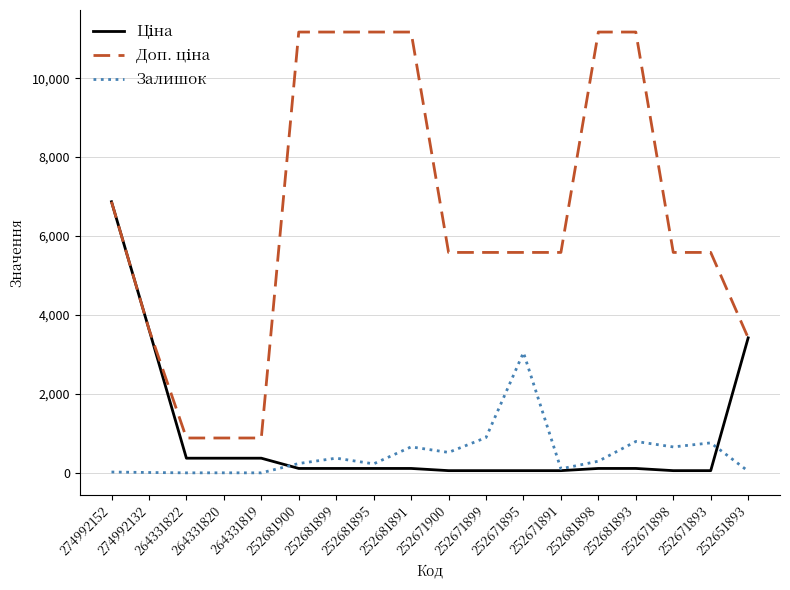

How many categories are shown in the chart?

18